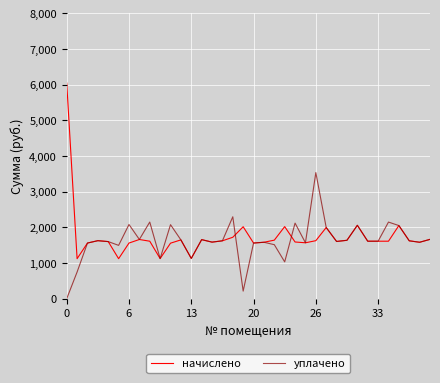

Rank the series by their maximum value, from highest to lowest.

начислено, уплачено